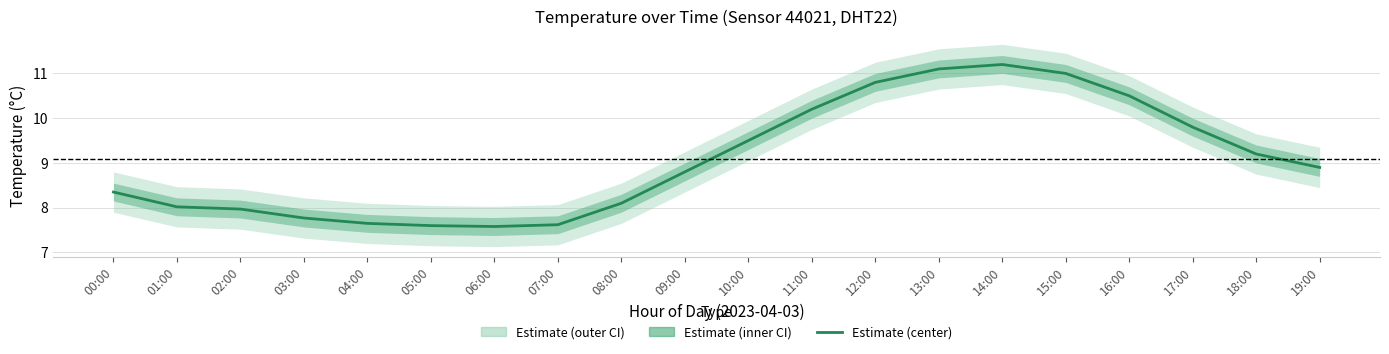

What is the label of the 12th point from the left?

11:00